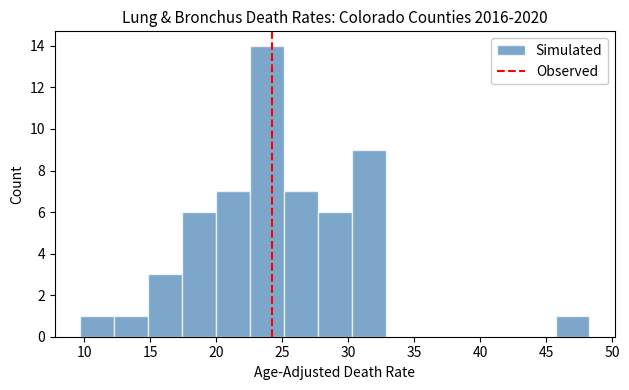

What is the height of the bar covering 22.5 to 25.0 on the x-axis? Neither the bar edges nor the heights are printed on the chart, so give them approximately, as read against the axes.

14